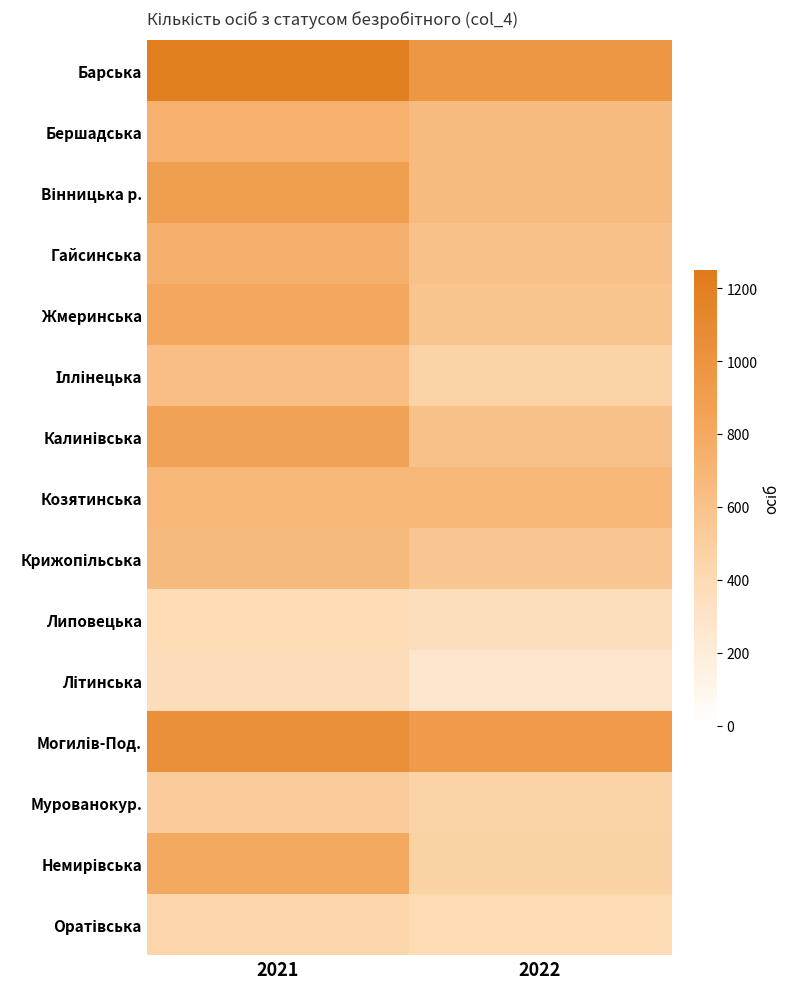

At how many categories does at least one series exceed 924?

2